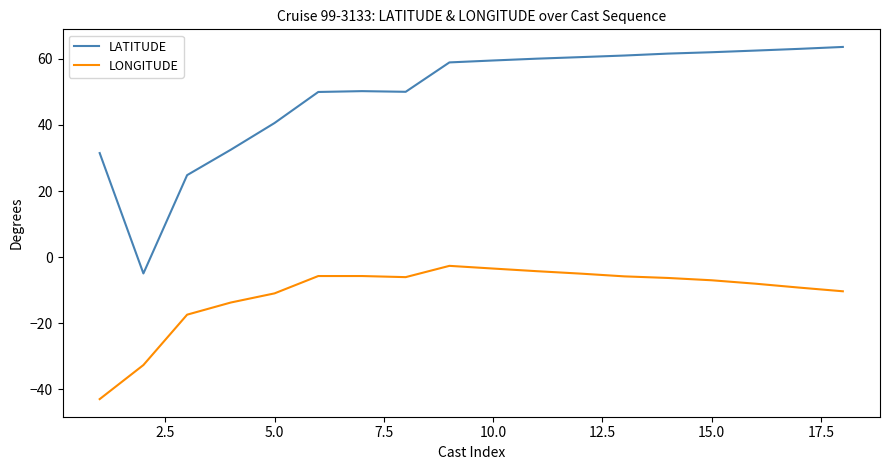

True or false: LONGITUDE and LATITUDE intersect in this chart.

False